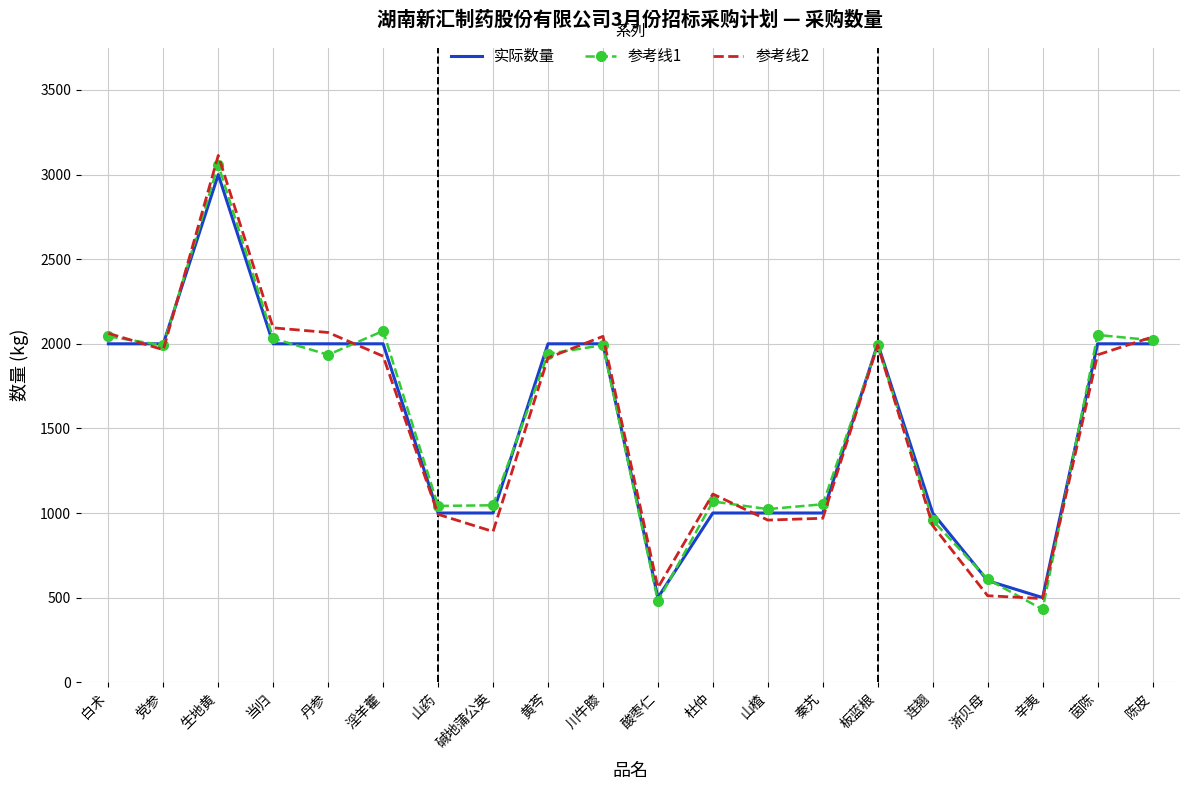

What value does the 参考线1 series have at 山楂?

1023.0